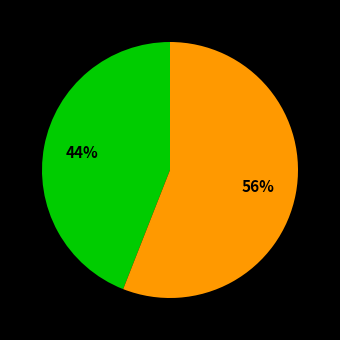

To the nearest percent, what is the average slice percentage?

50%